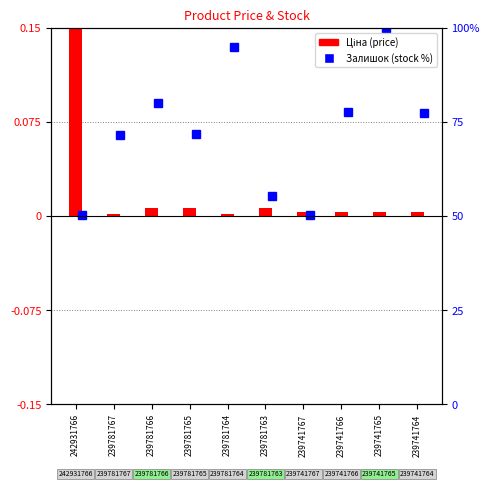

The value at 239781763 is 0.0. True or false?

True